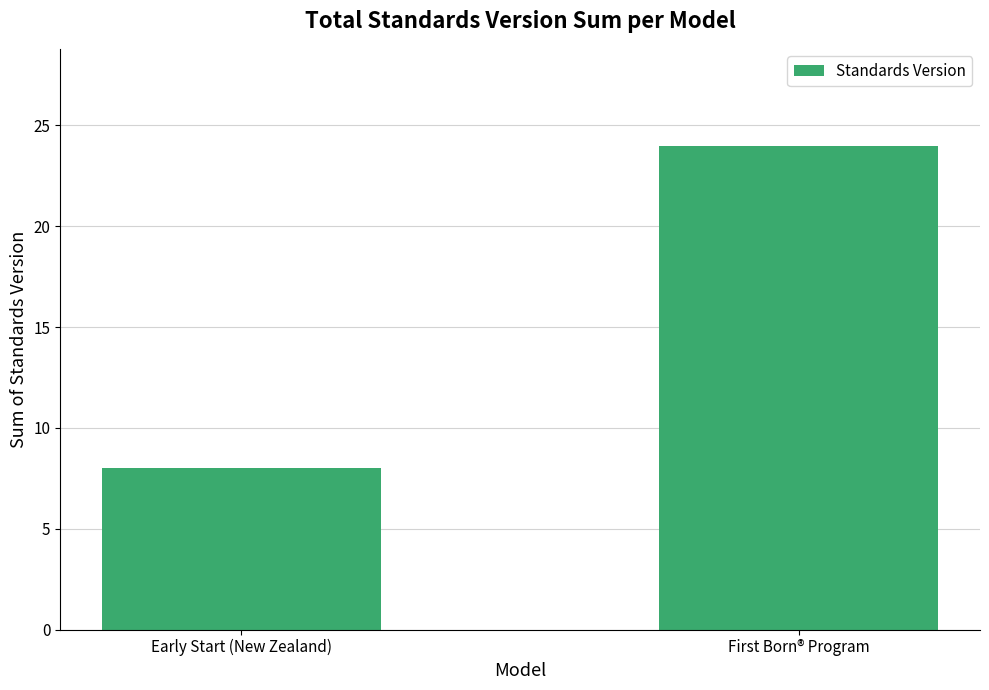

What position from the left is Early Start (New Zealand)?

1